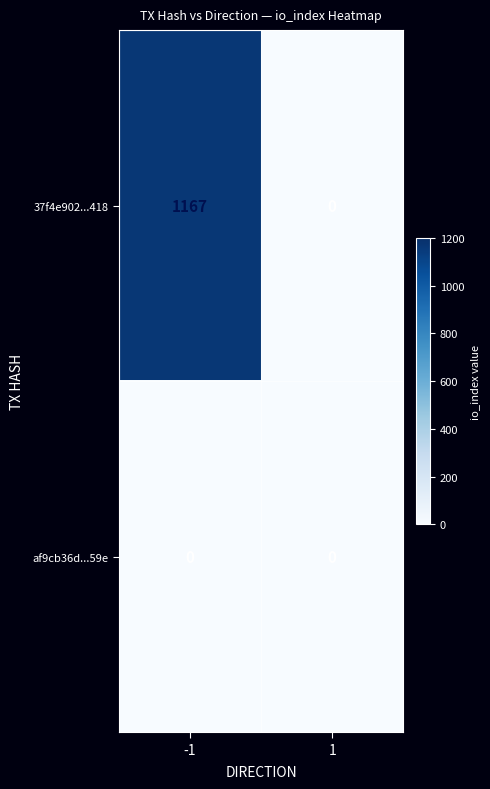

What is the spread (max minus min) of values at -1?

1167